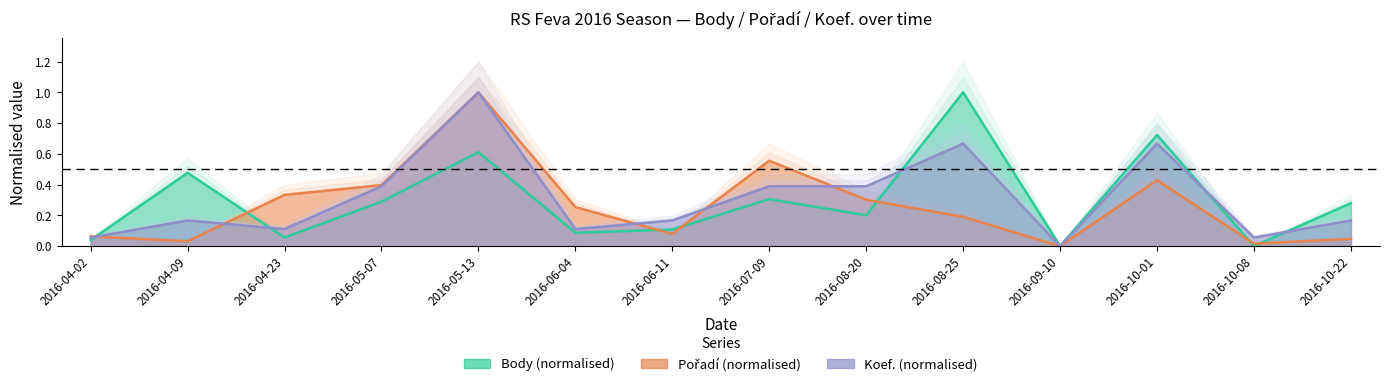

Reading left to right, extract all data points from this chart.

Body: 0.0	0.5	0.1	0.3	0.6	0.1	0.1	0.3	0.2	1.0	0.0	0.7	0.0	0.3
Pořadí: 0.1	0.0	0.3	0.4	1.0	0.3	0.1	0.6	0.3	0.2	0.0	0.4	0.0	0.0
Koef.: 0.1	0.2	0.1	0.4	1.0	0.1	0.2	0.4	0.4	0.7	0.0	0.7	0.1	0.2